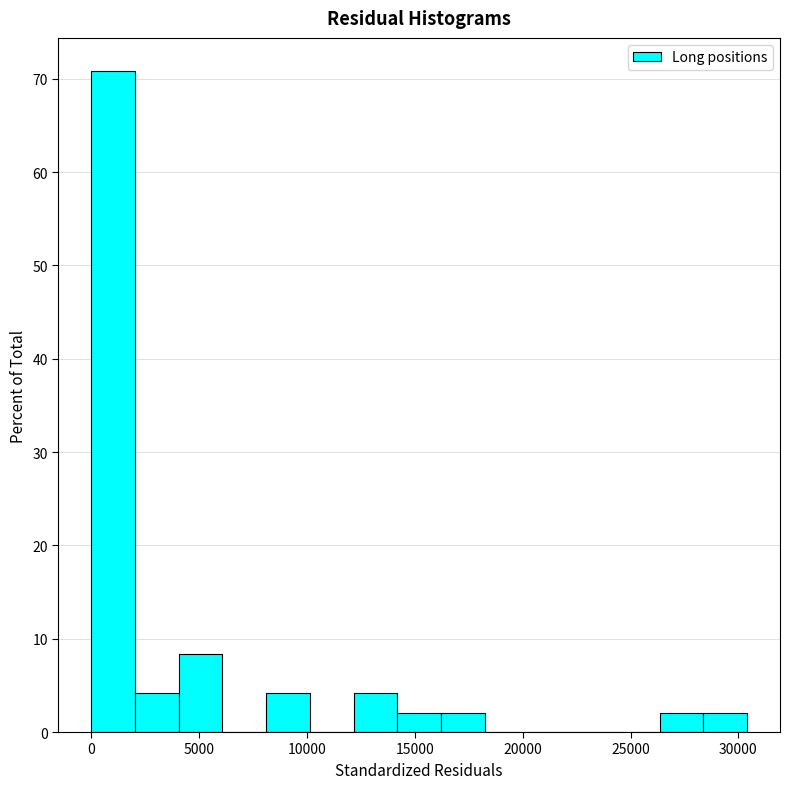

Over which range of the x-axis is the bar tallest?

0 to 2000